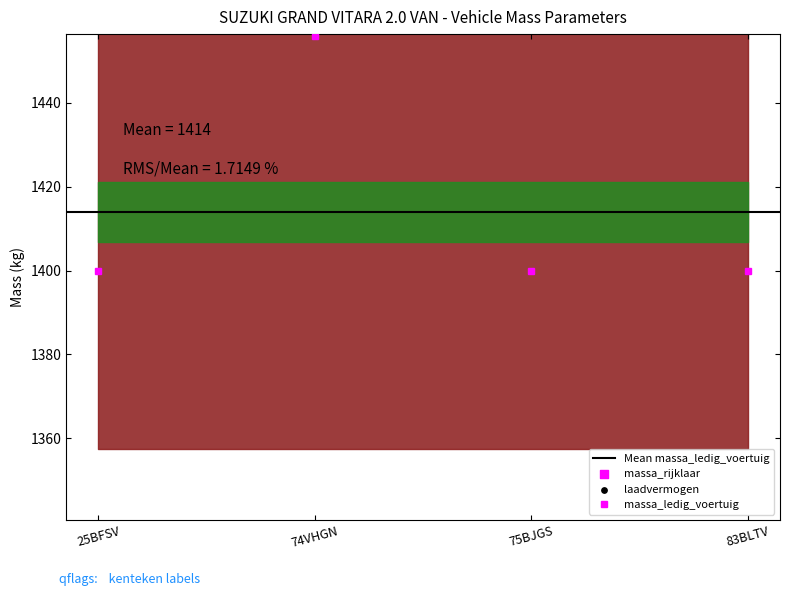

What is the total value across all series at 25BFSV?

3400